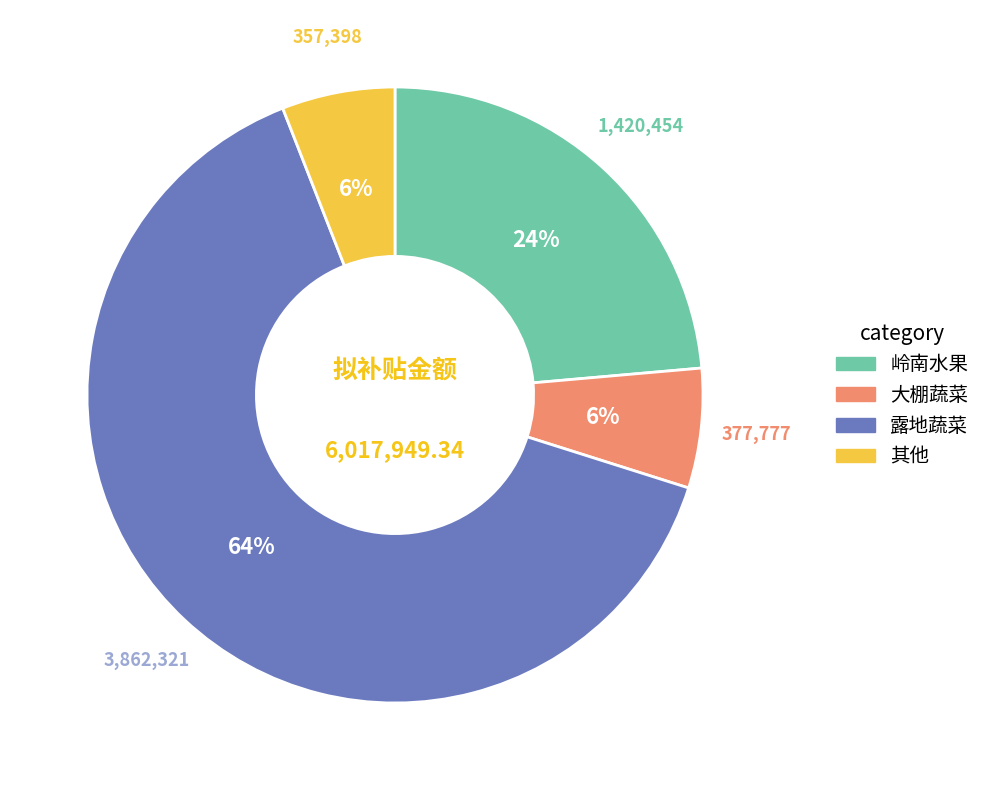

Is there a majority slice in this chart?

Yes